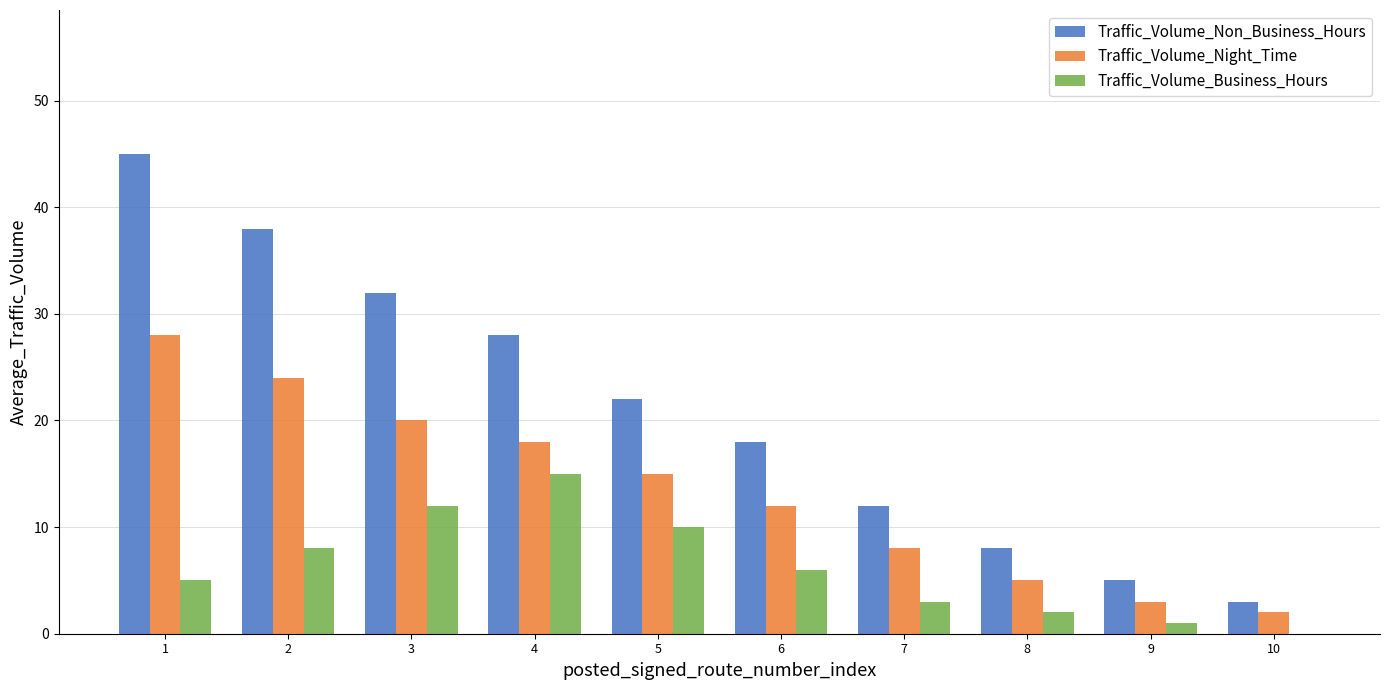

What is the greatest value displayed?

45